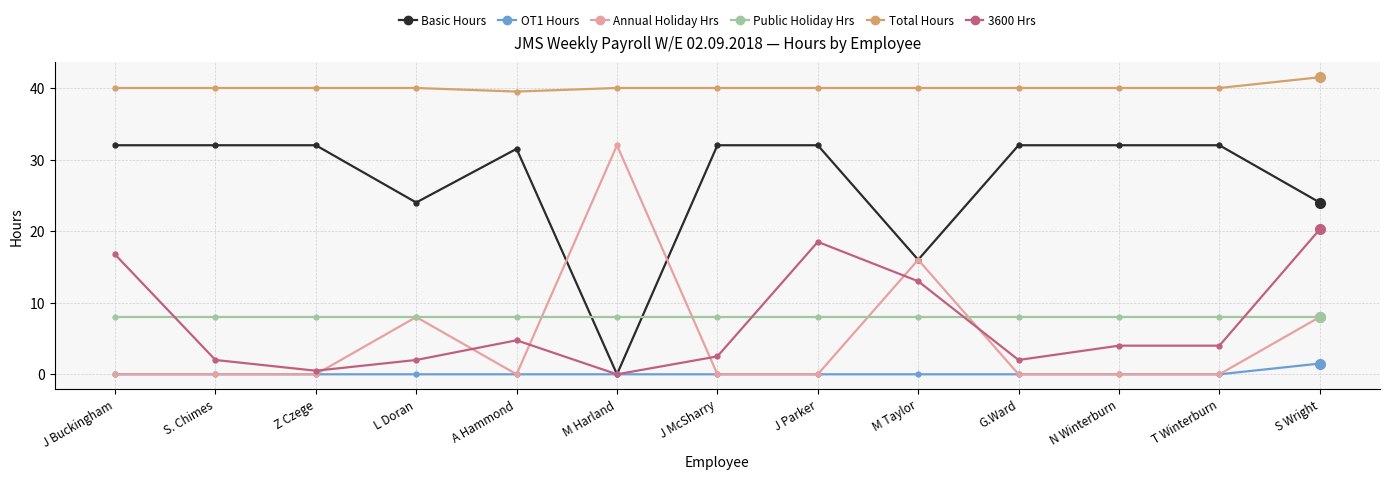

Does the chart display data point markers on the line(s)?

Yes